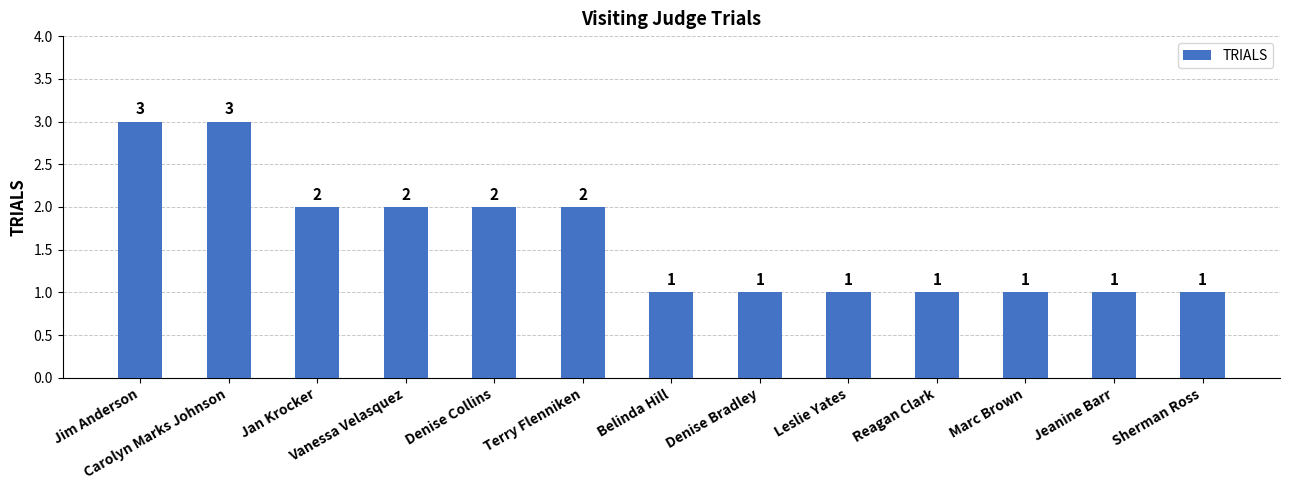

How many values are between 1 and 2?

11